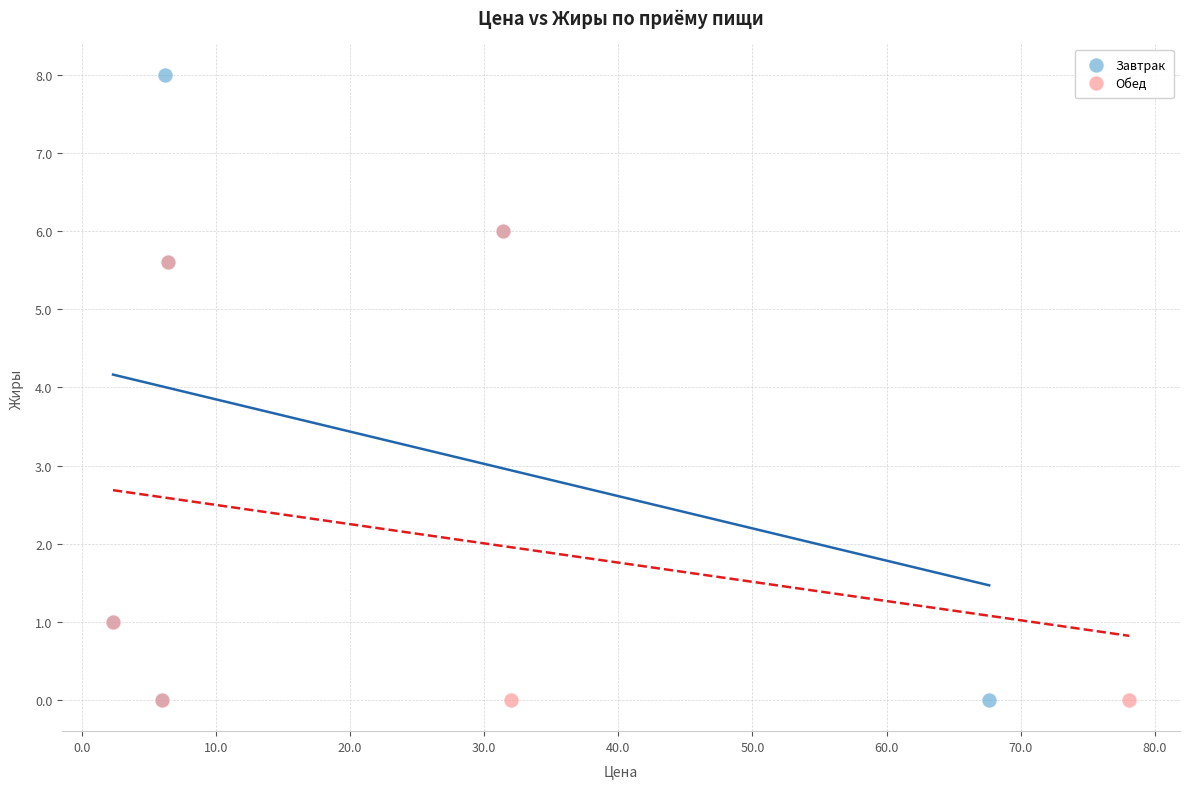

Which series reaches the maximum Y coordinate?

Завтрак